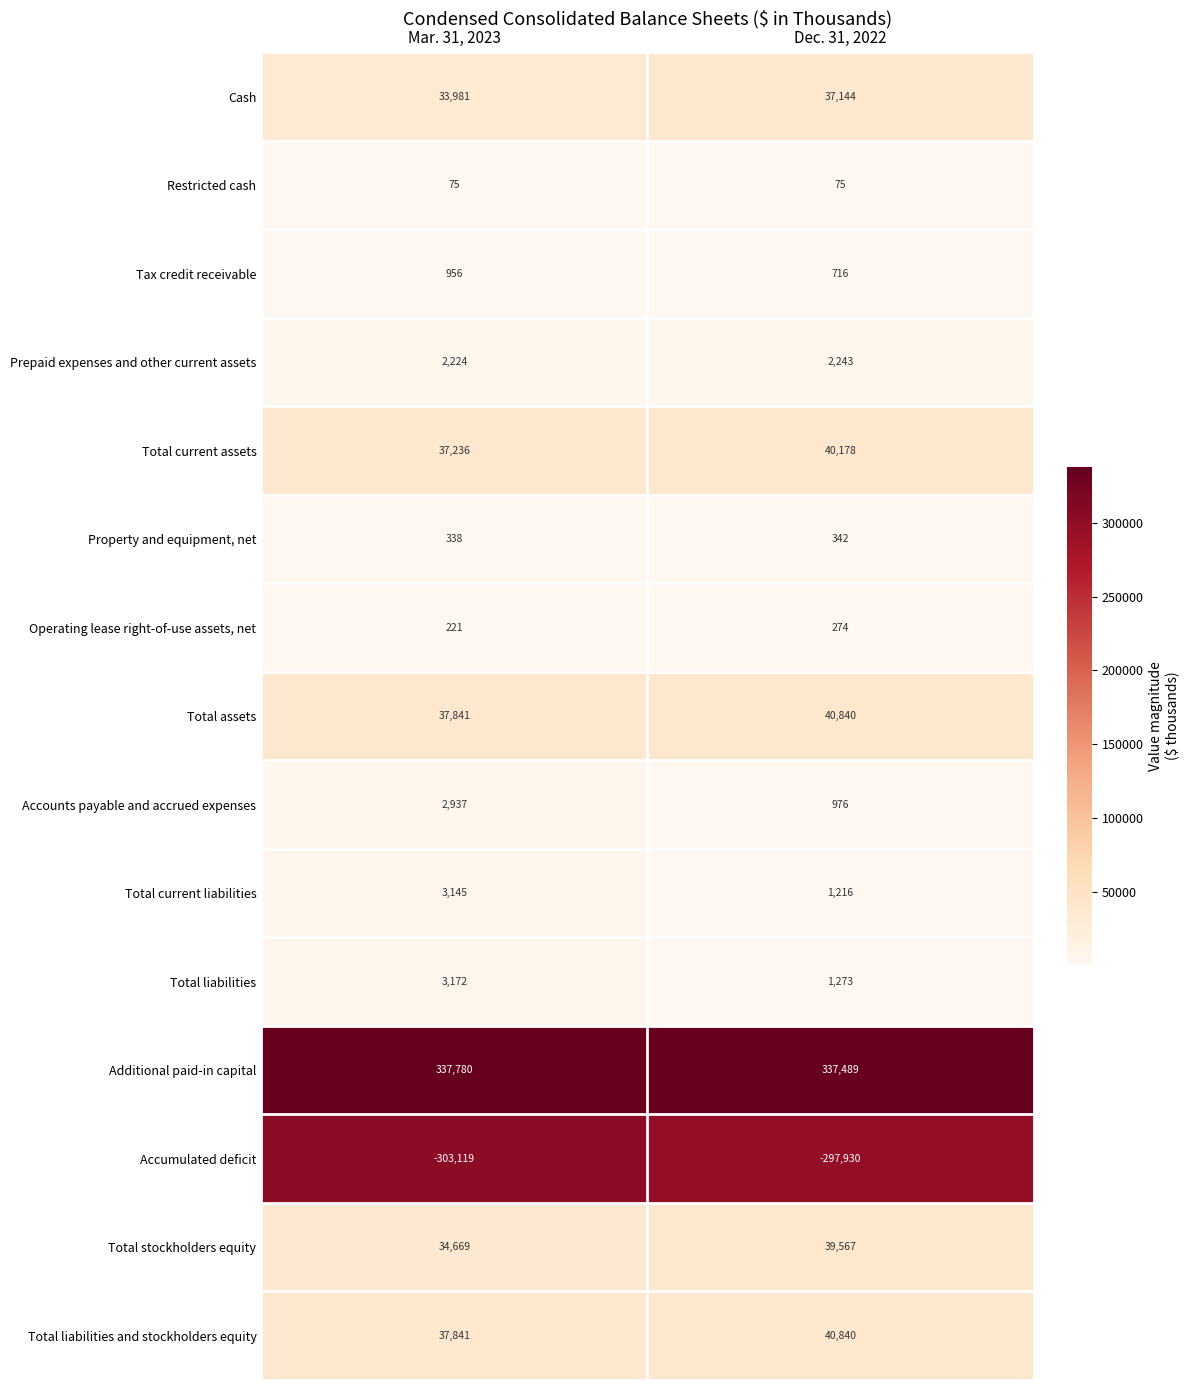

At which label does Property and equipment, net reach its peak?

Dec. 31, 2022